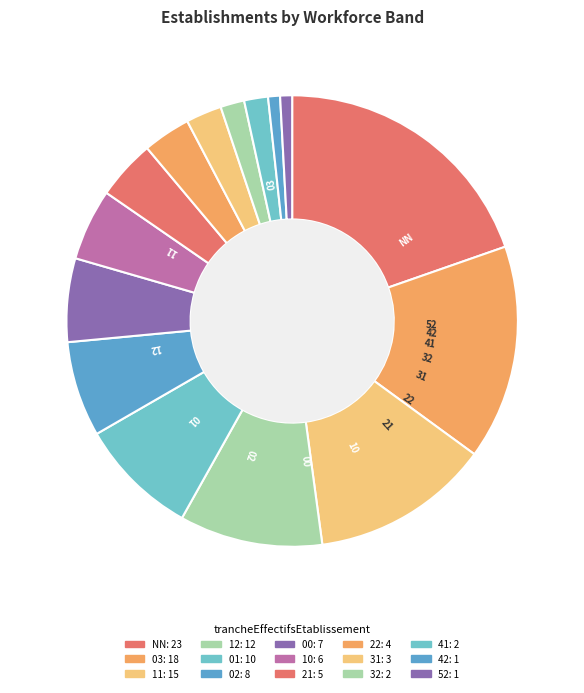

Is there any slice that represents more than half of the pie?

No